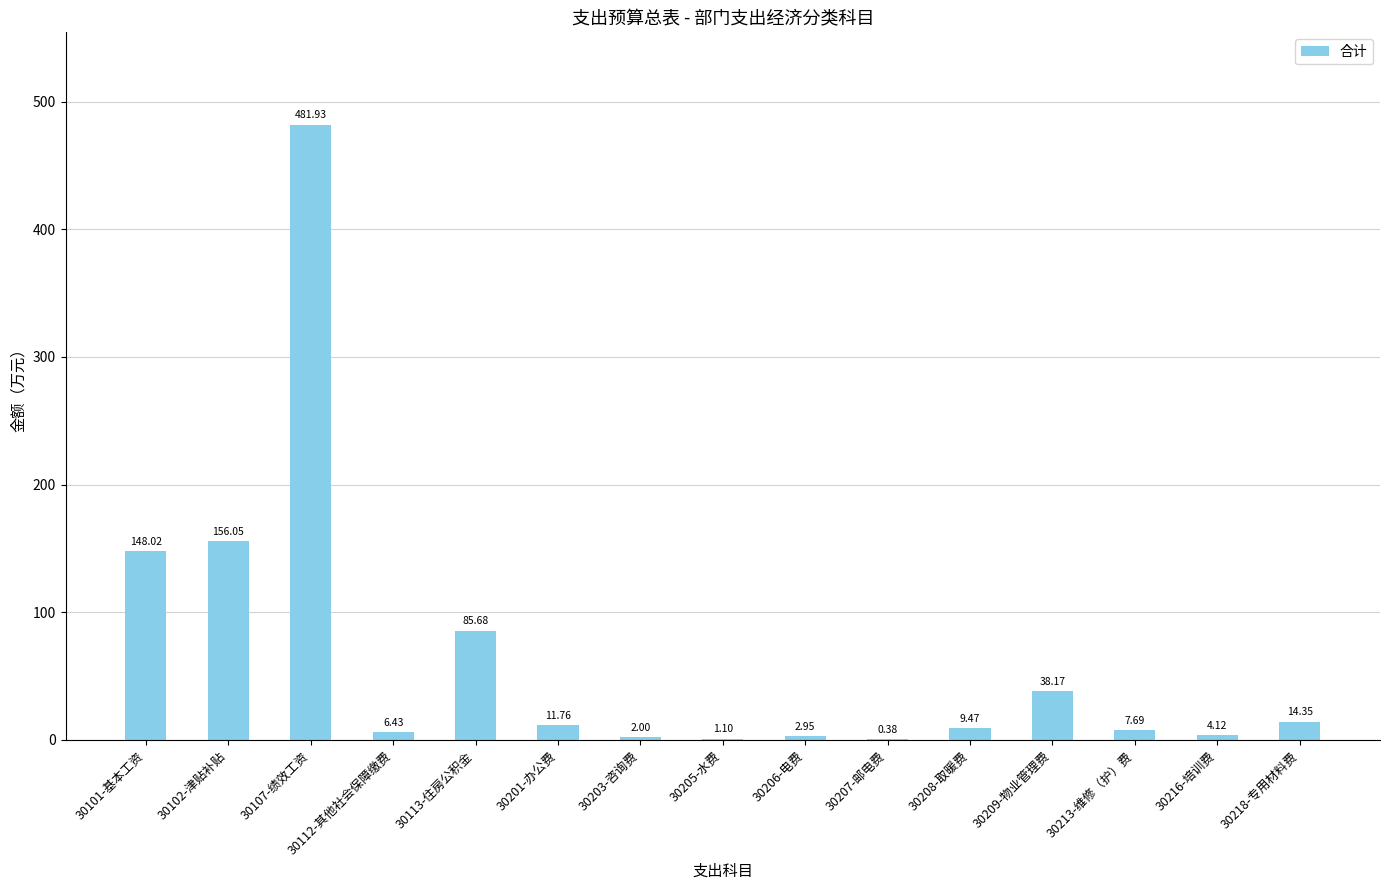

Count the number of categories in the chart.

15